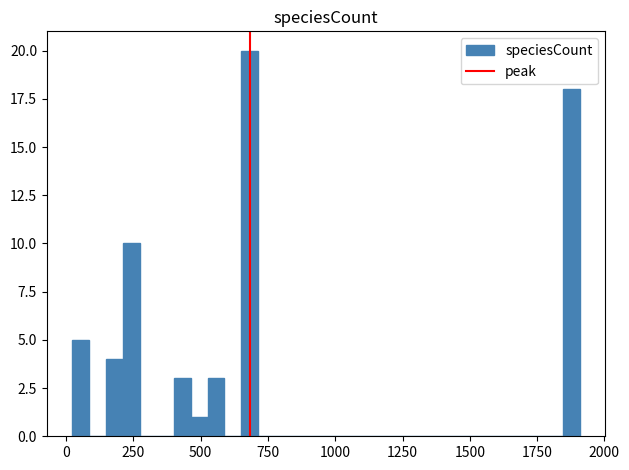

Read against the x-axis, roughly where is the centre of the tallest bar?

700